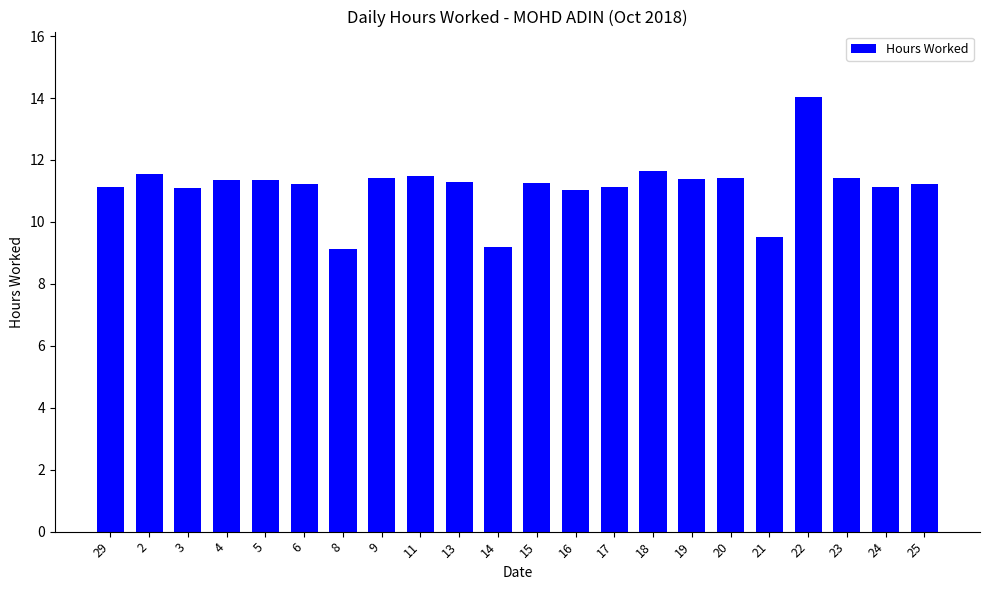

What is the greatest value displayed?

14.0